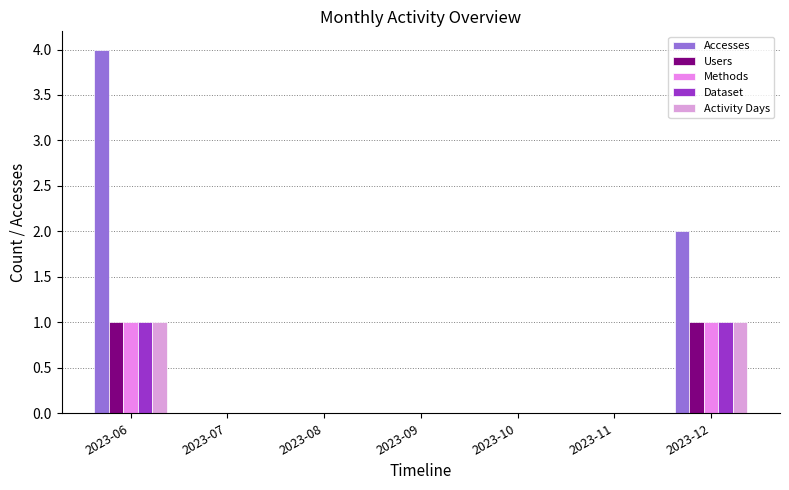

At which category is the sum across all series the highest?

2023-06